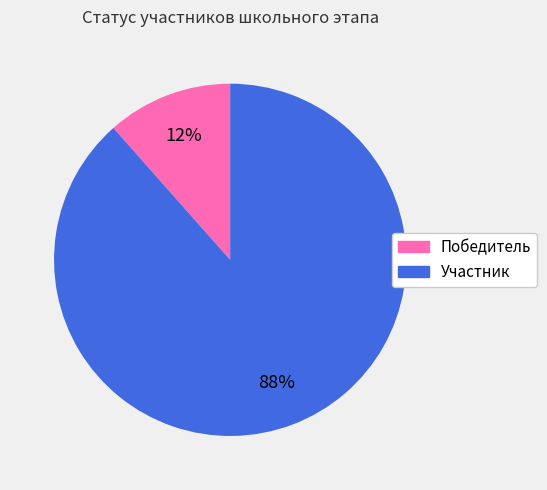

The Участник slice represents 99% of the pie. True or false?

False